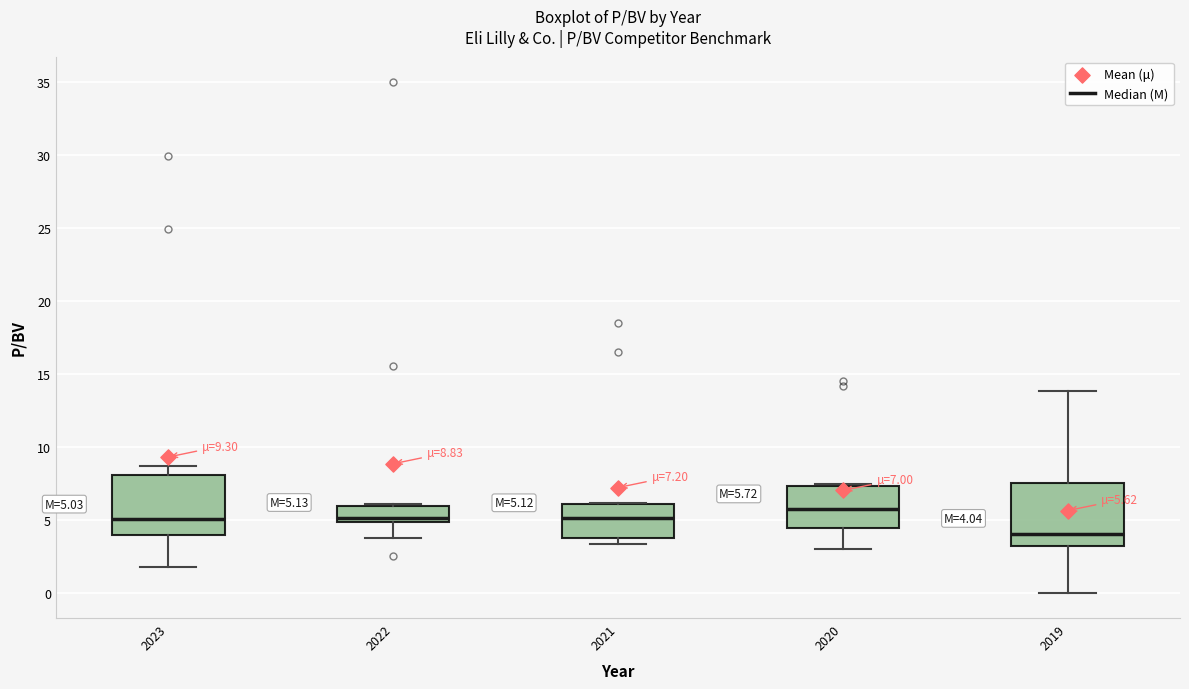

Which box has the highest median line?

2020